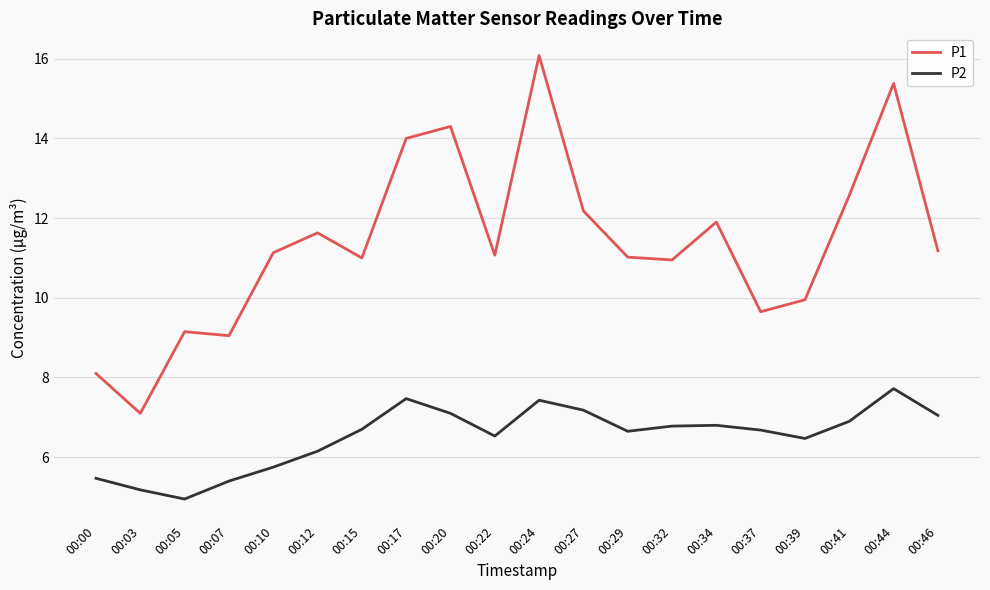

Read the P2 value at 00:05.

5.0